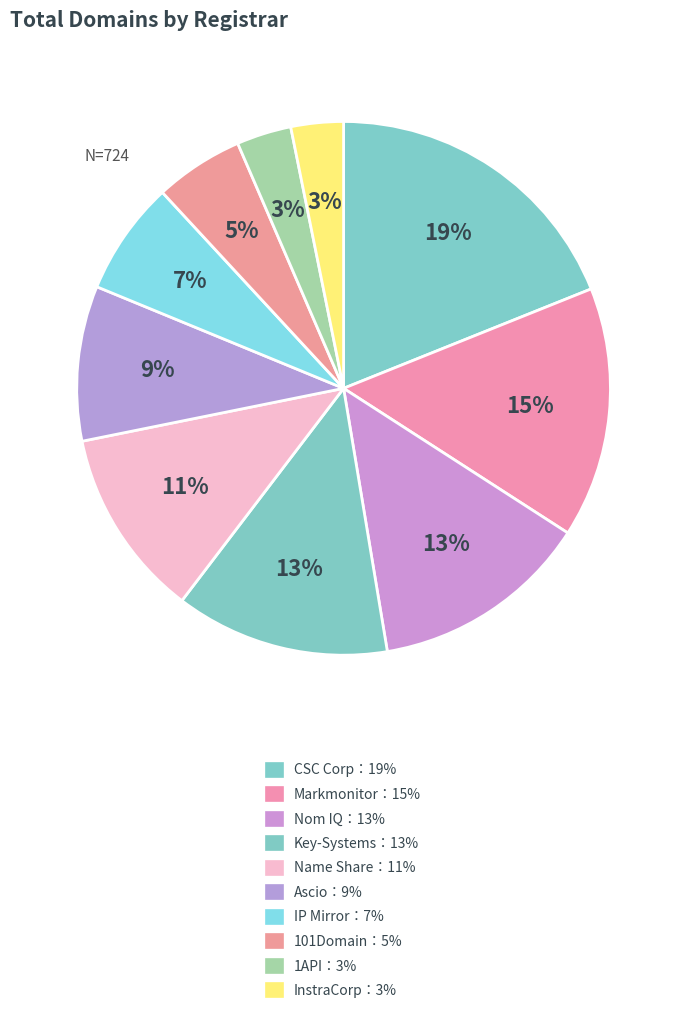

How many slices are in this pie chart?

10